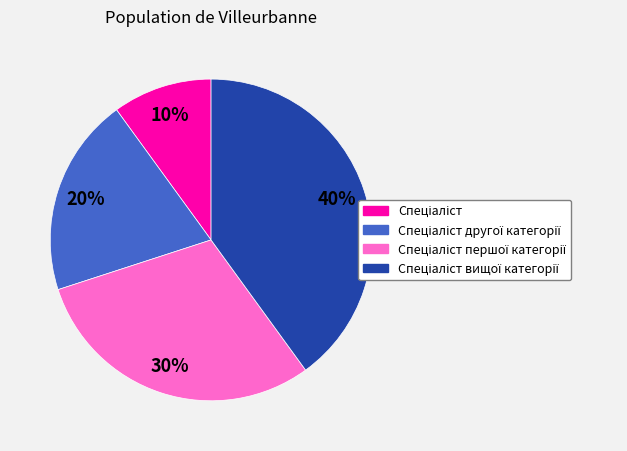

Does any single category account for the majority?

No